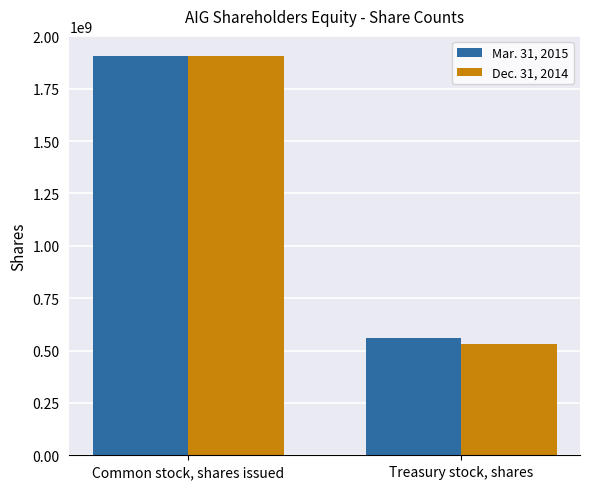

What is the sum of the Mar. 31, 2015 values at Common stock, shares issued and Treasury stock, shares?

2466265397